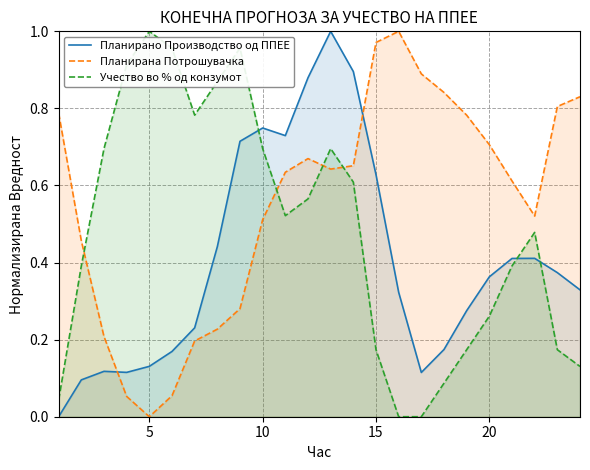

Is it true that Учество во % од конзумот equals 1.0 at 5?

True